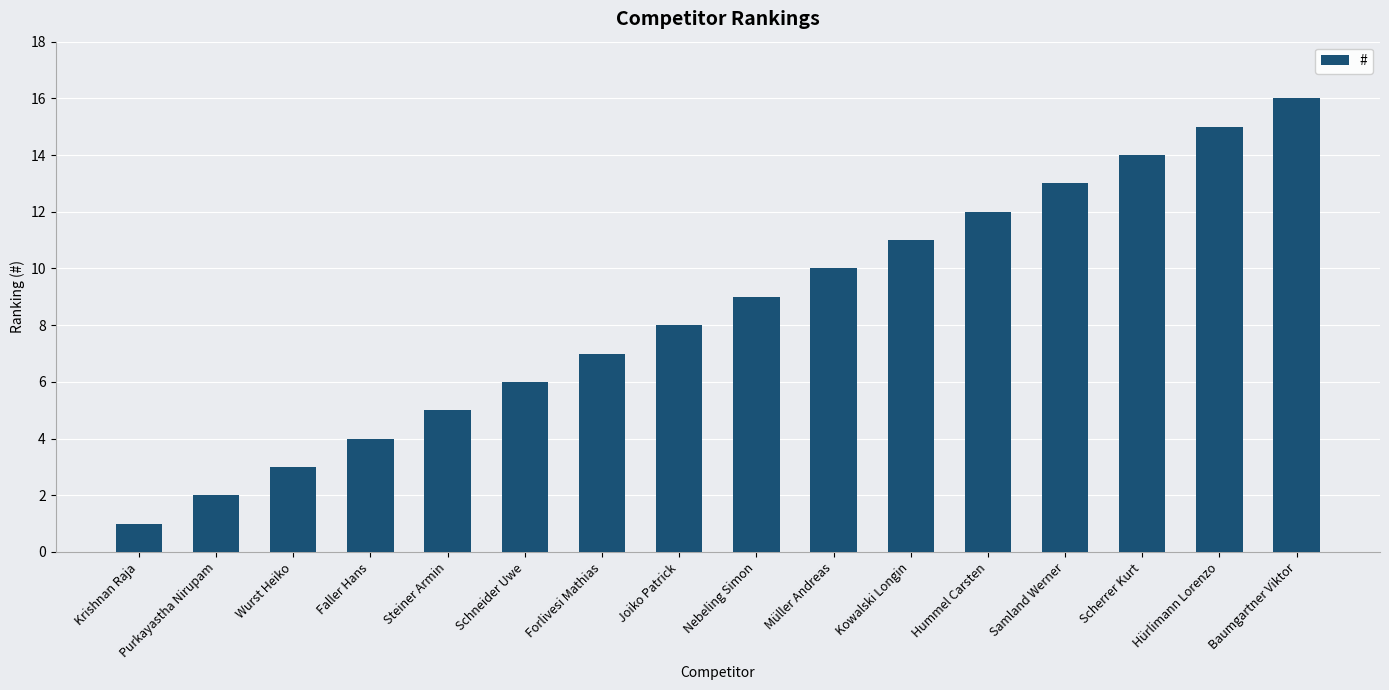

Count the number of categories in the chart.

16